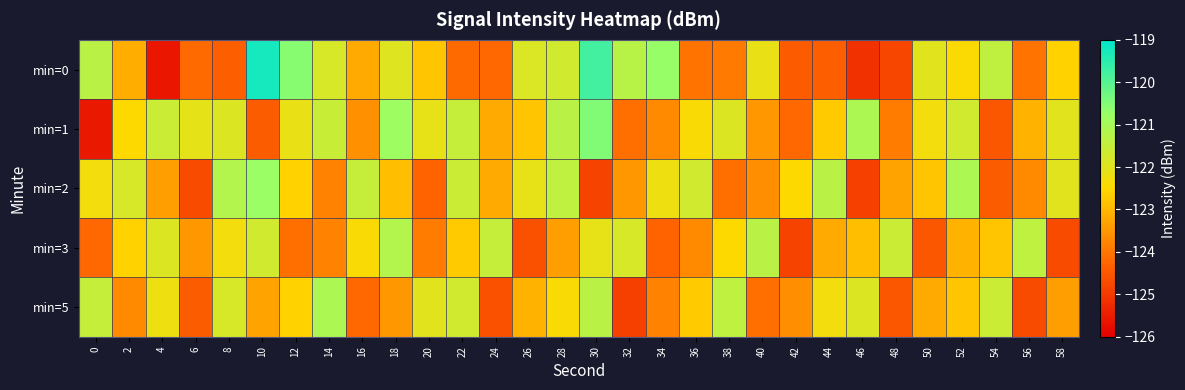

Which label corresponds to the largest value in the chart?

10